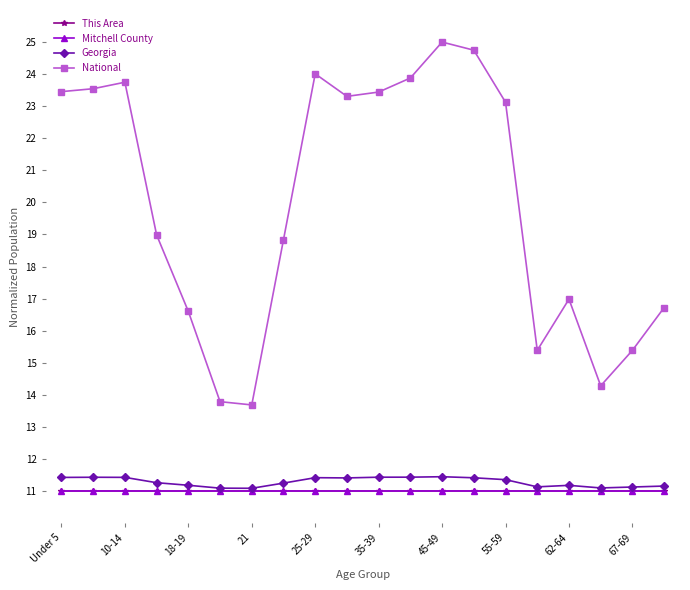

How many categories are shown in the chart?

20